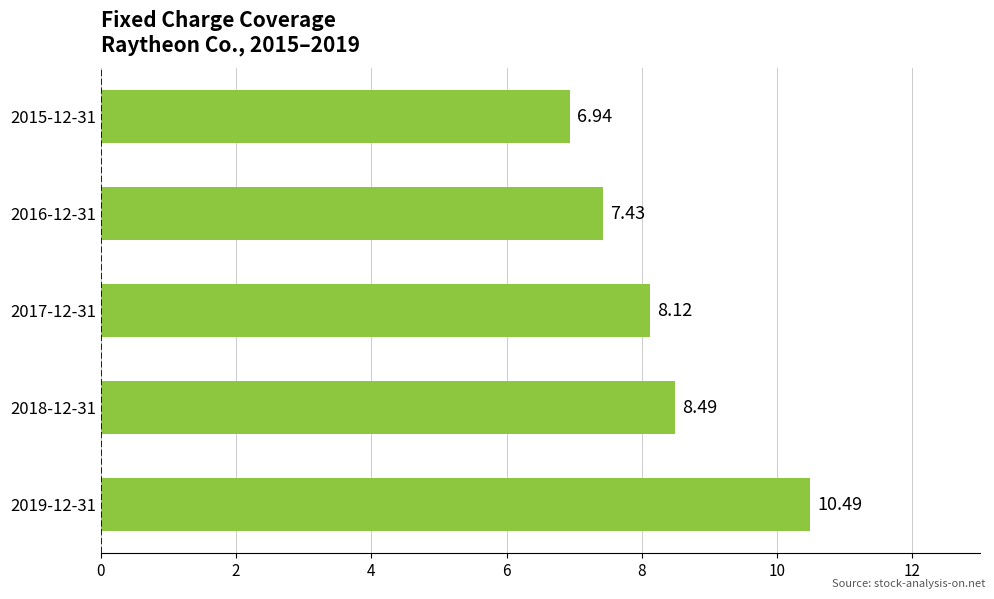

How many series are shown in this chart?

1